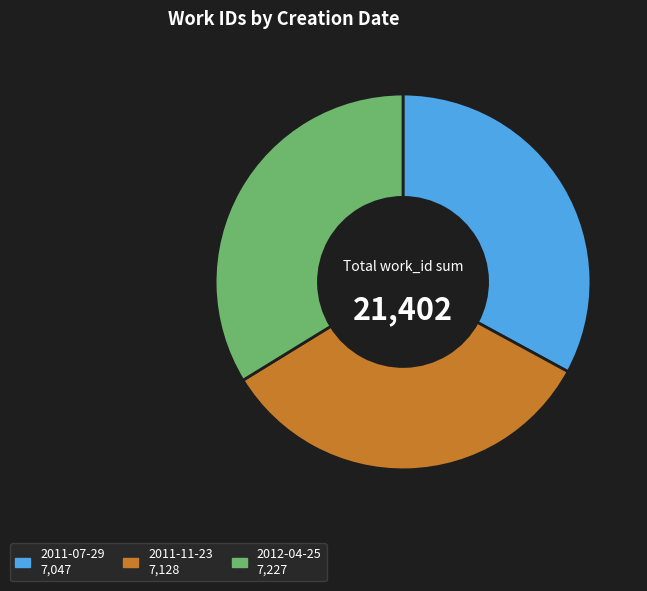

Is the sum of 2012-04-25 7,227 and 2011-07-29 7,047 greater than half?

Yes